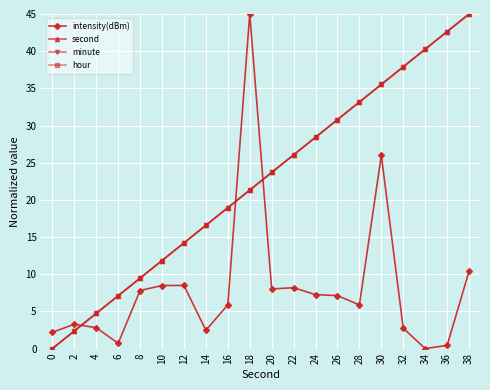

Is this an area chart (filled region under the line)?

No